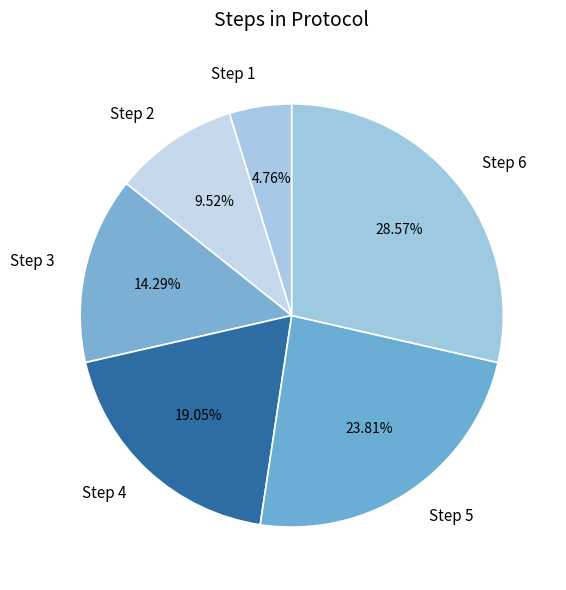

To the nearest percent, what portion does Step 2 represent?

10%